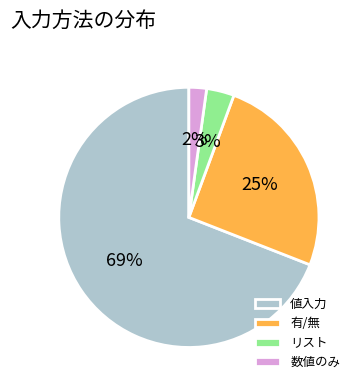

Between リスト and 有/無, which is larger?

有/無